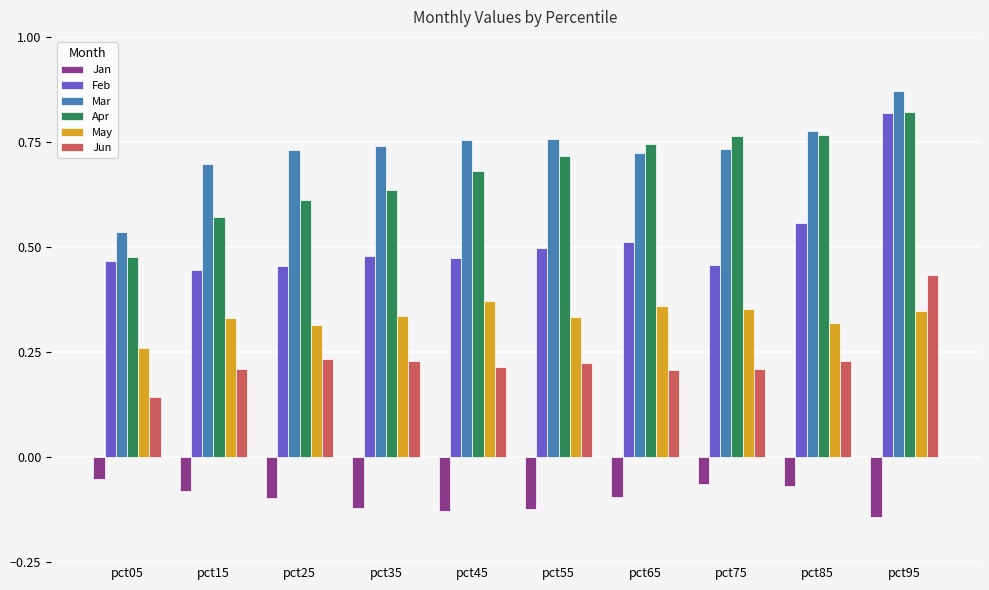

What is the sum of the Apr values at pct35 and pct25?

1.2